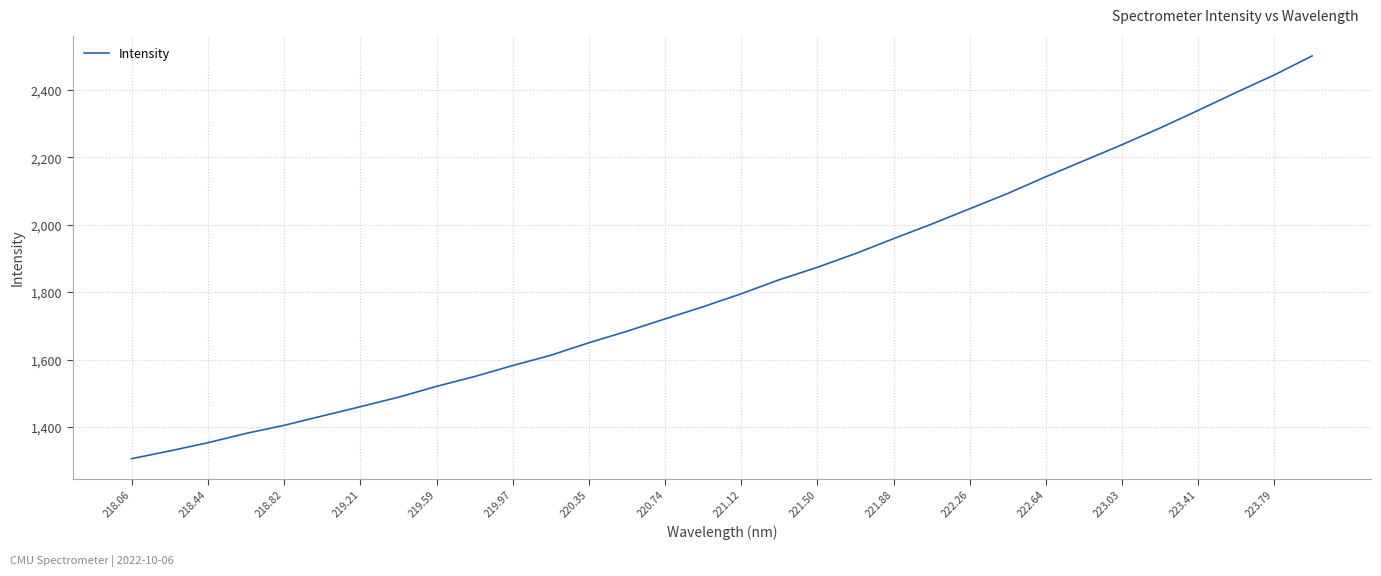

What is the greatest value displayed?

2501.0